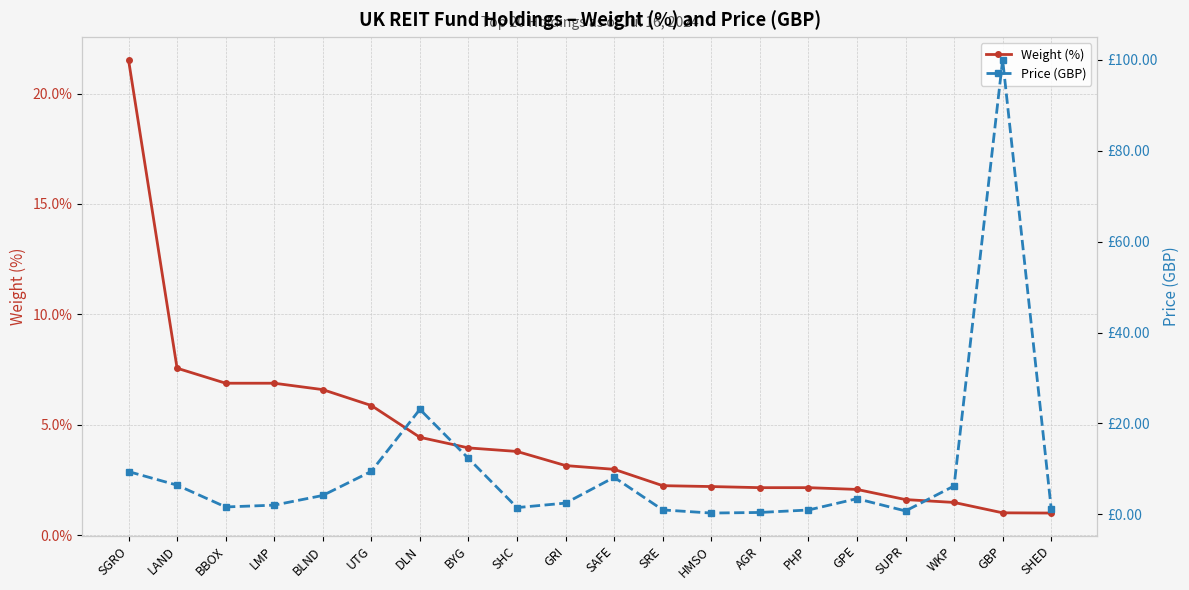

True or false: Weight (%) has a value of 0.6 at SHED.

False